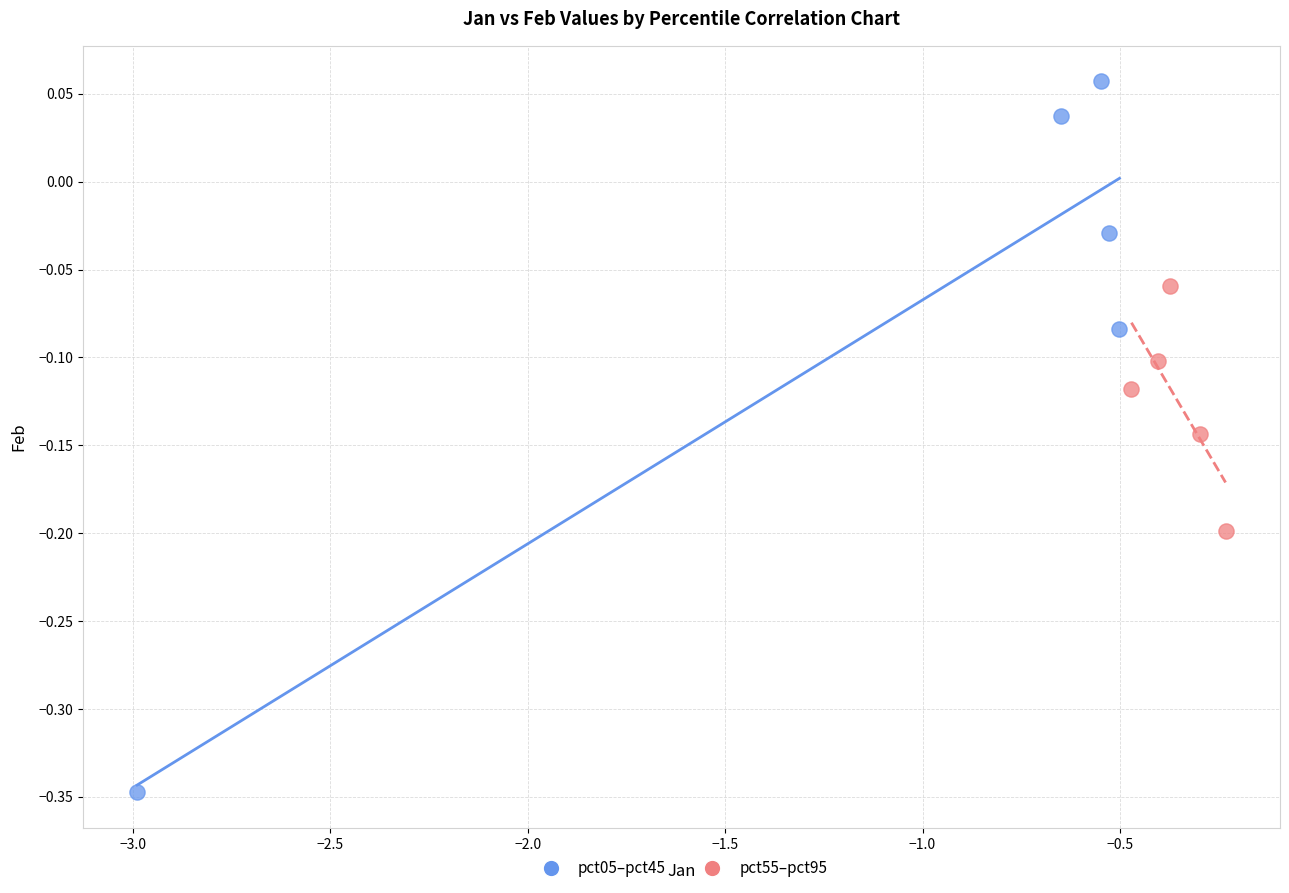

Which series has the largest Y range (max minus min)?

pct05–pct45